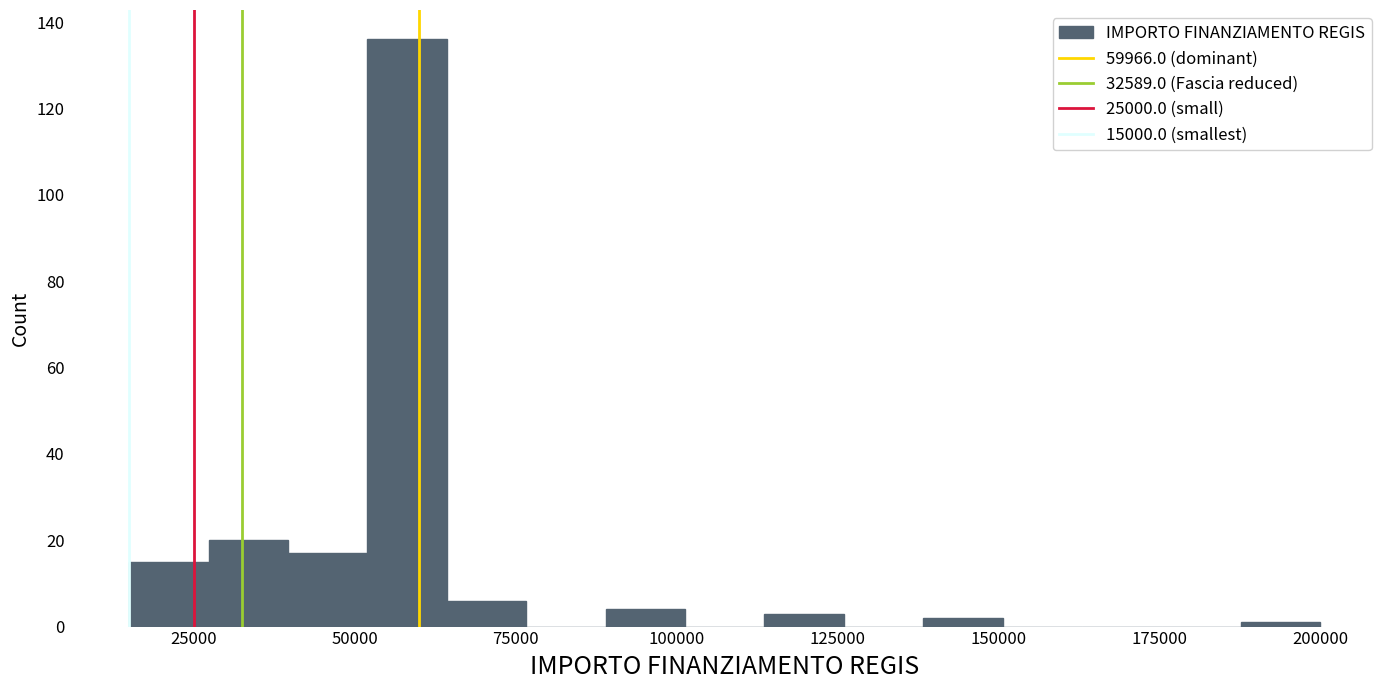

Around what value on the x-axis is the tallest bar? Give the approximate position of its centre, as read against the axis.

60000